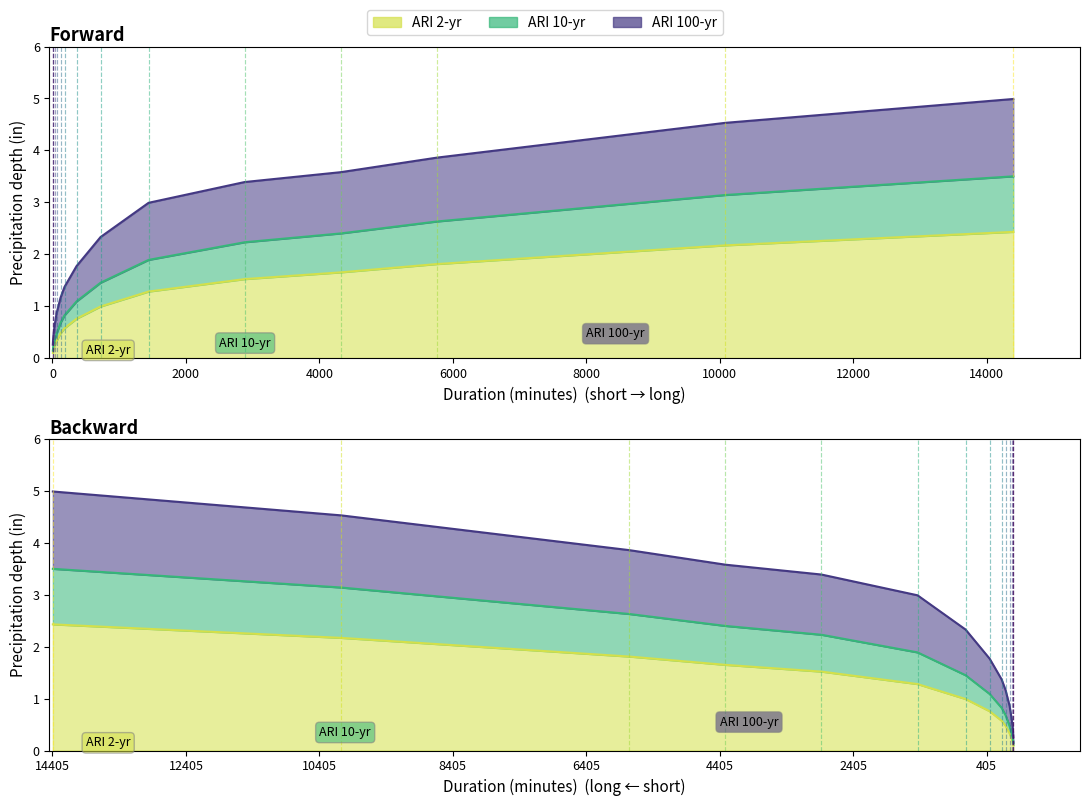

The value of ARI 2-year at 3-day is 2.4. True or false?

False